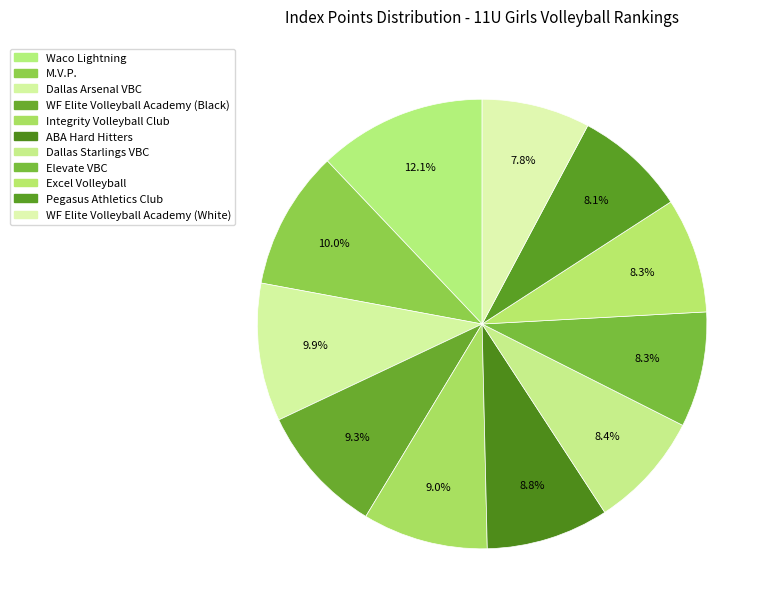

Count the number of slices in the pie.

11